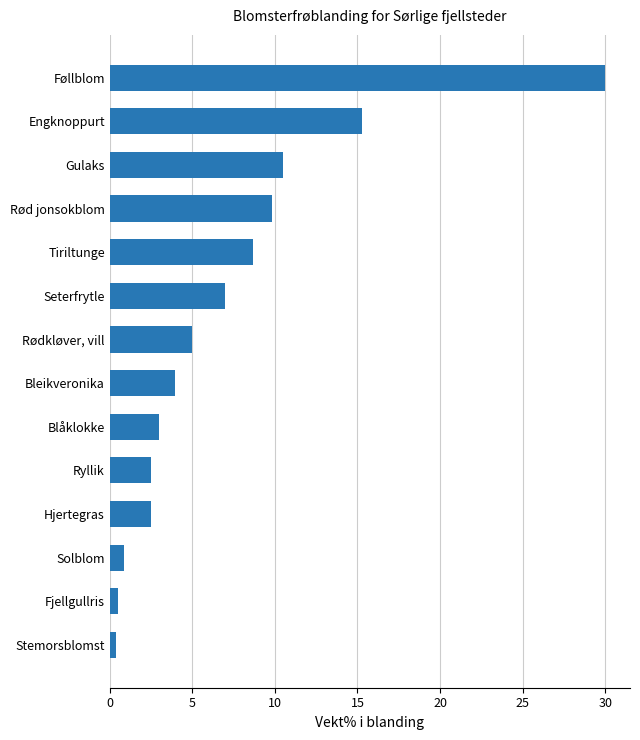

Approximately how many times larger is the value at Engknoppurt compared to Tiriltunge?

1.8